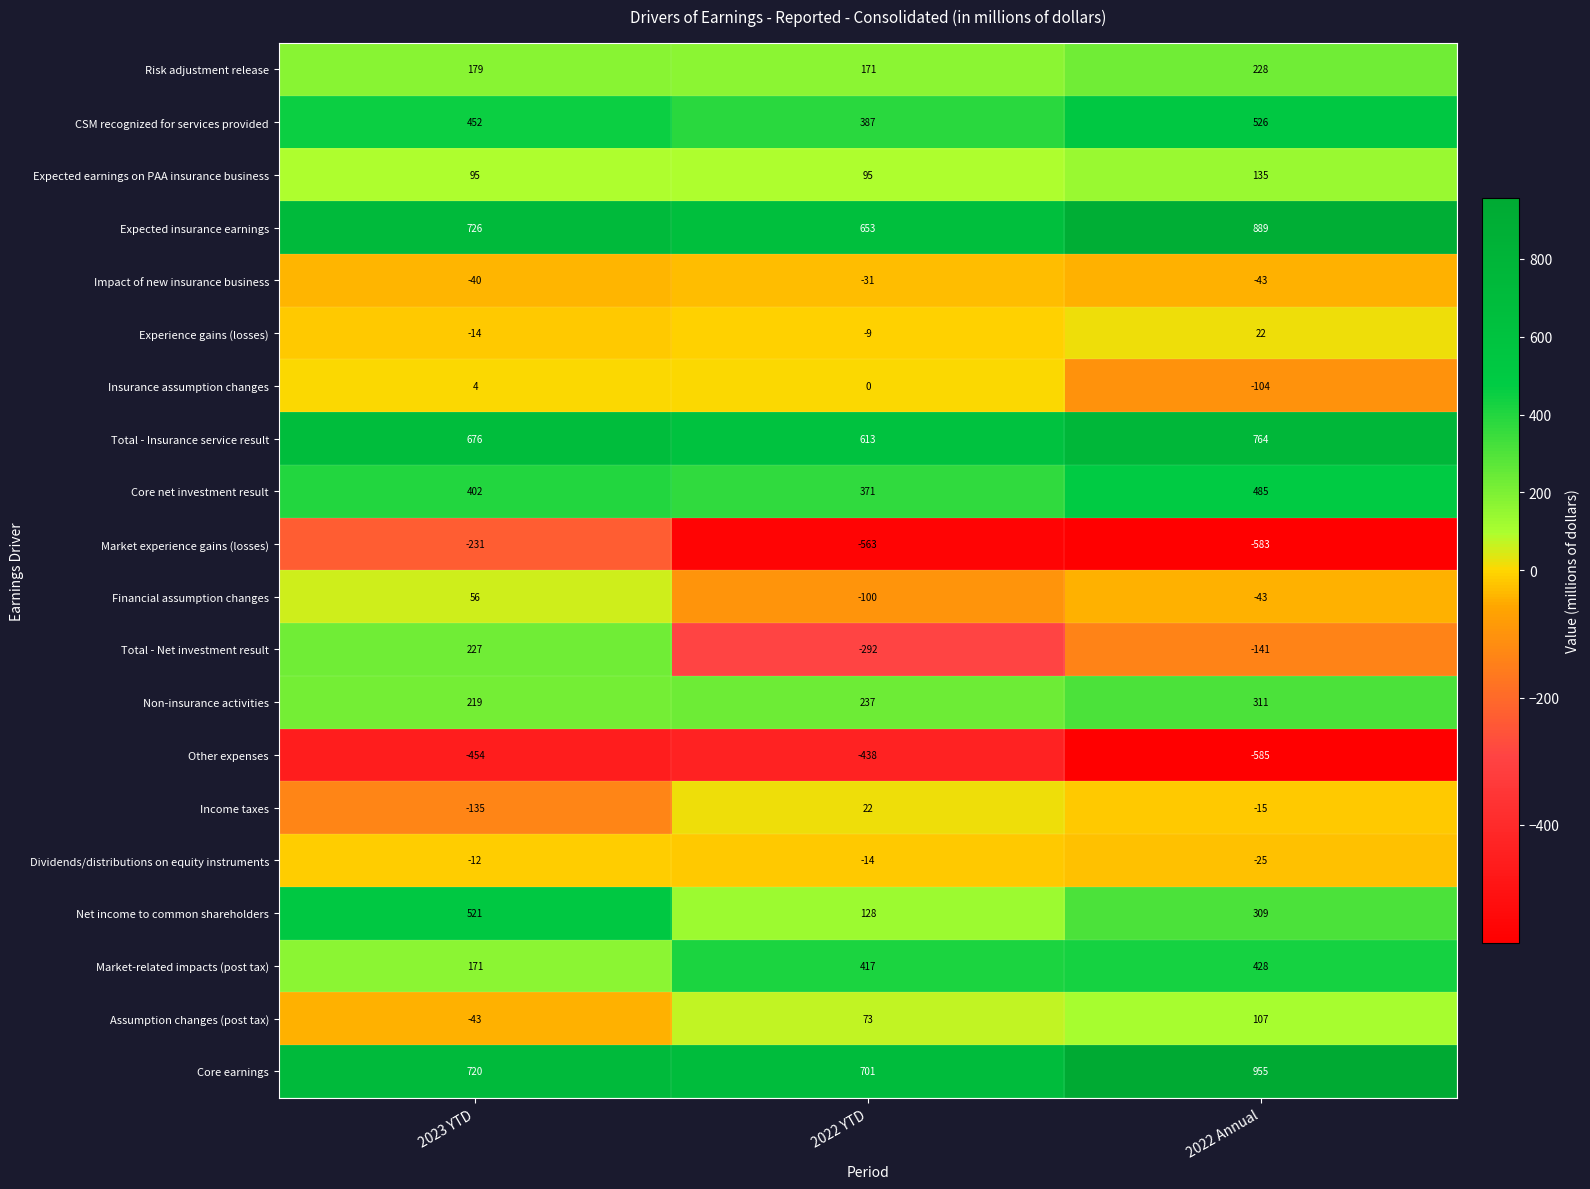

Count the number of data series in this chart.

20